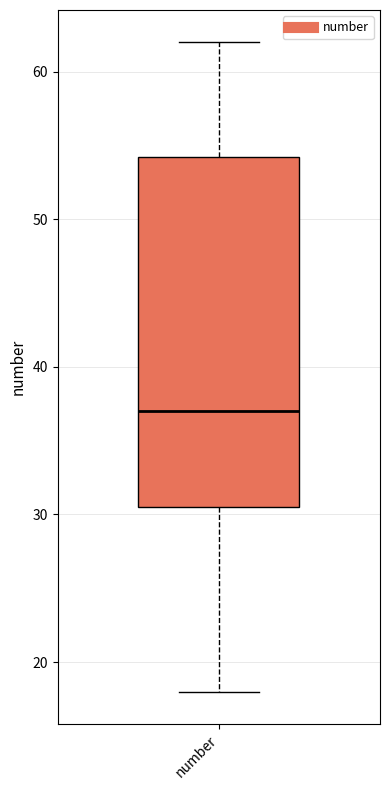

Where is the upper edge of the box for number on the y-axis? The values are not printed on the chart, so give them approximately, as read against the axis.

54